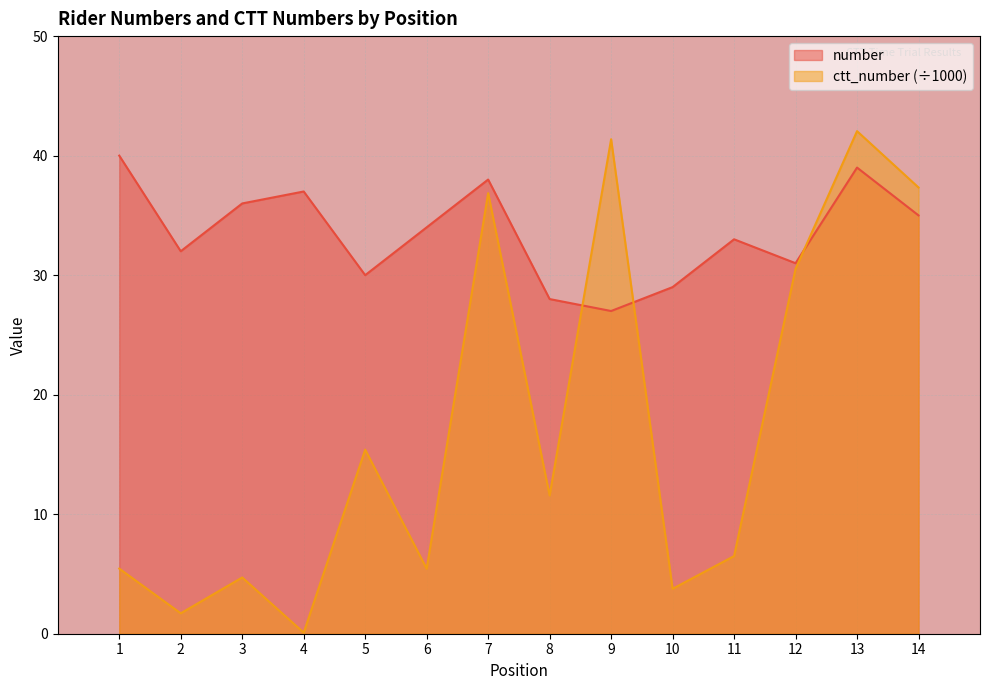

At 7, list the series in order from largest to smallest.

number, ctt_number (÷1000)